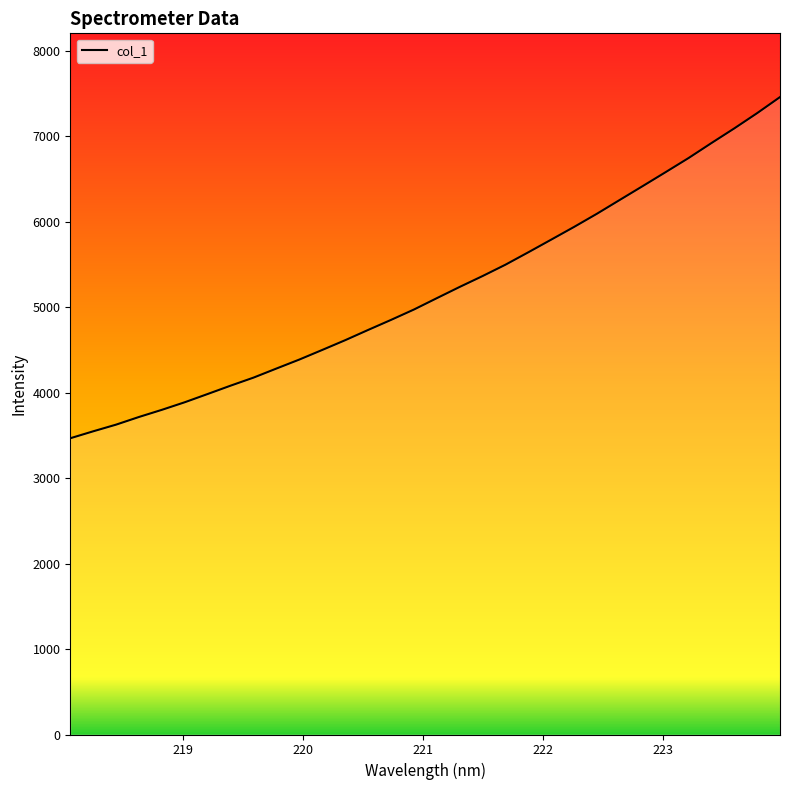

What is the minimum value shown in the chart?

3467.1